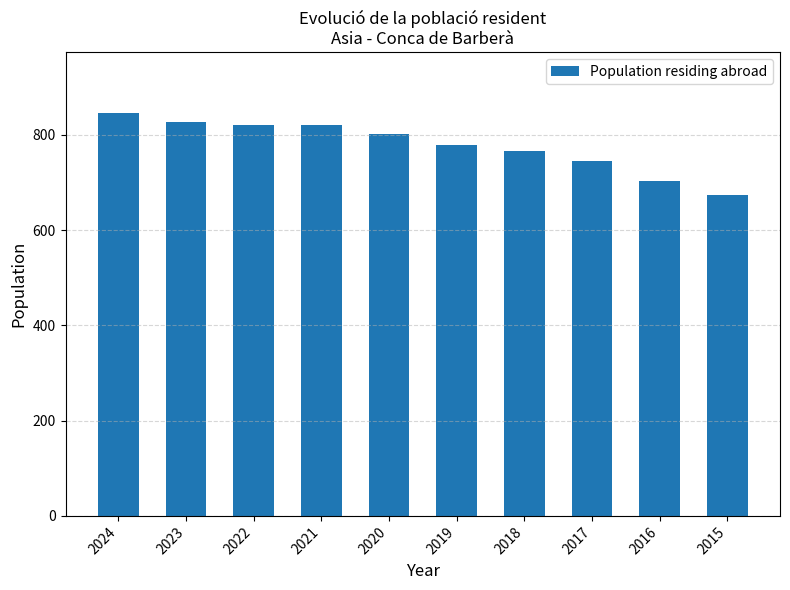

How many bars are there in total?

10